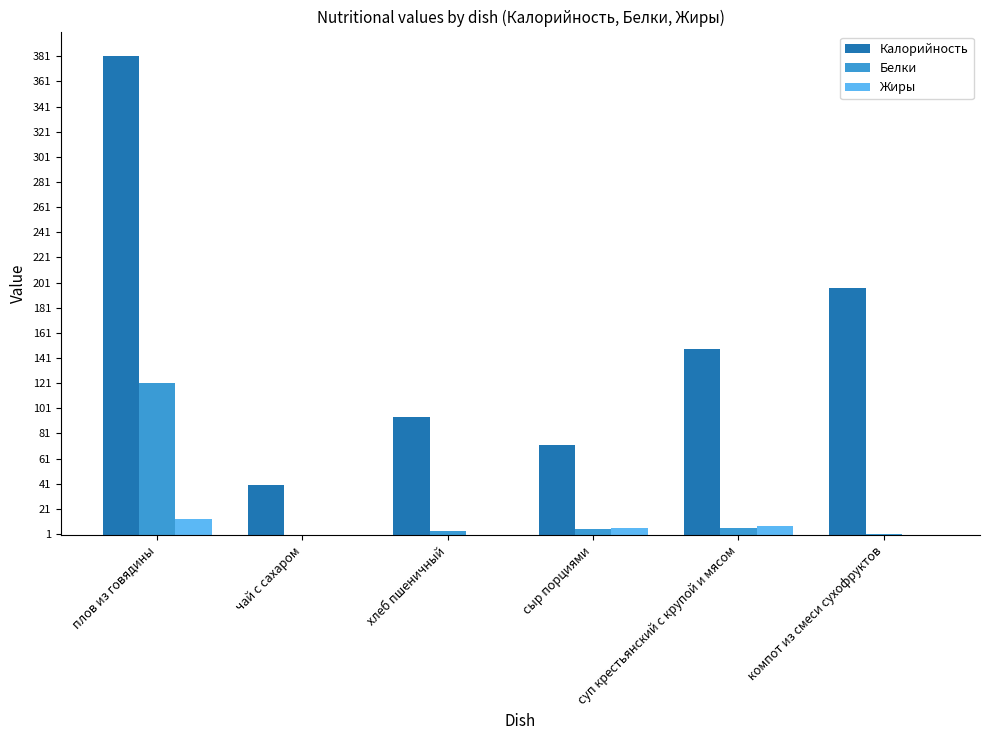

How many groups of bars are there?

6